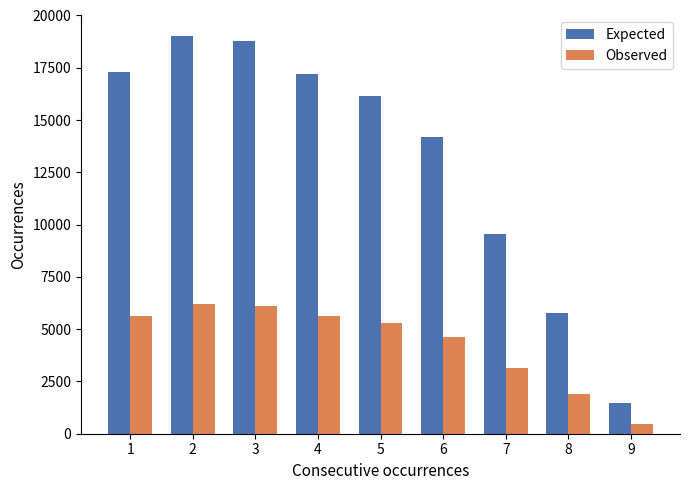

What is the greatest value displayed?

19000.0